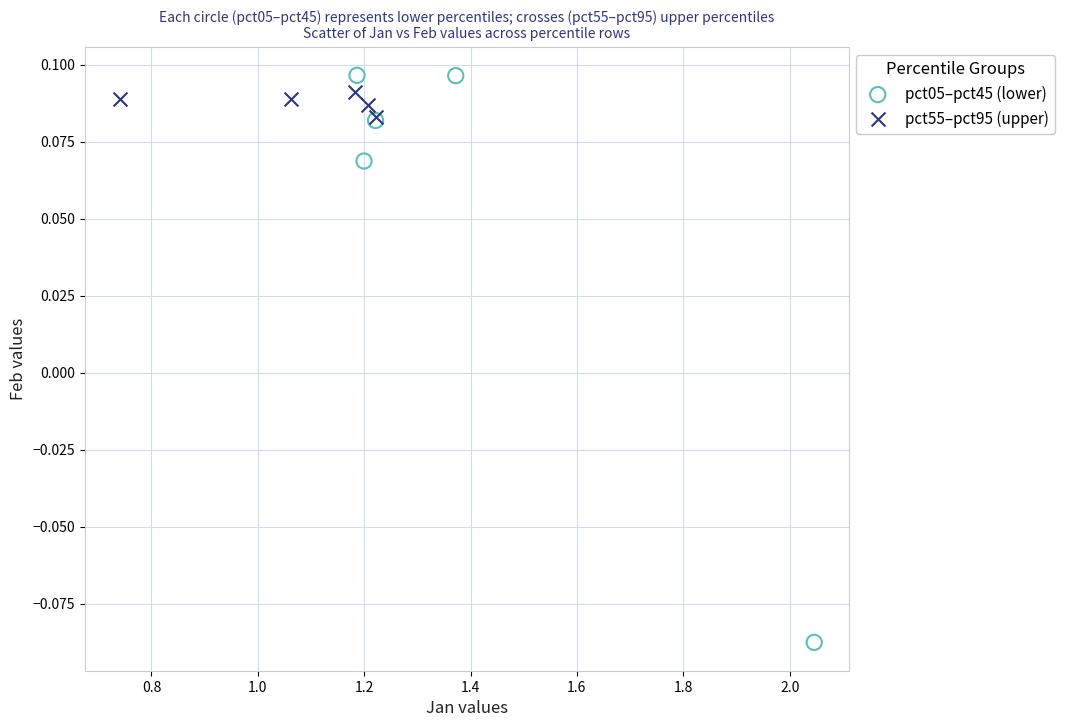

Which series contains the lowest Y value?

pct05–pct45 (lower)